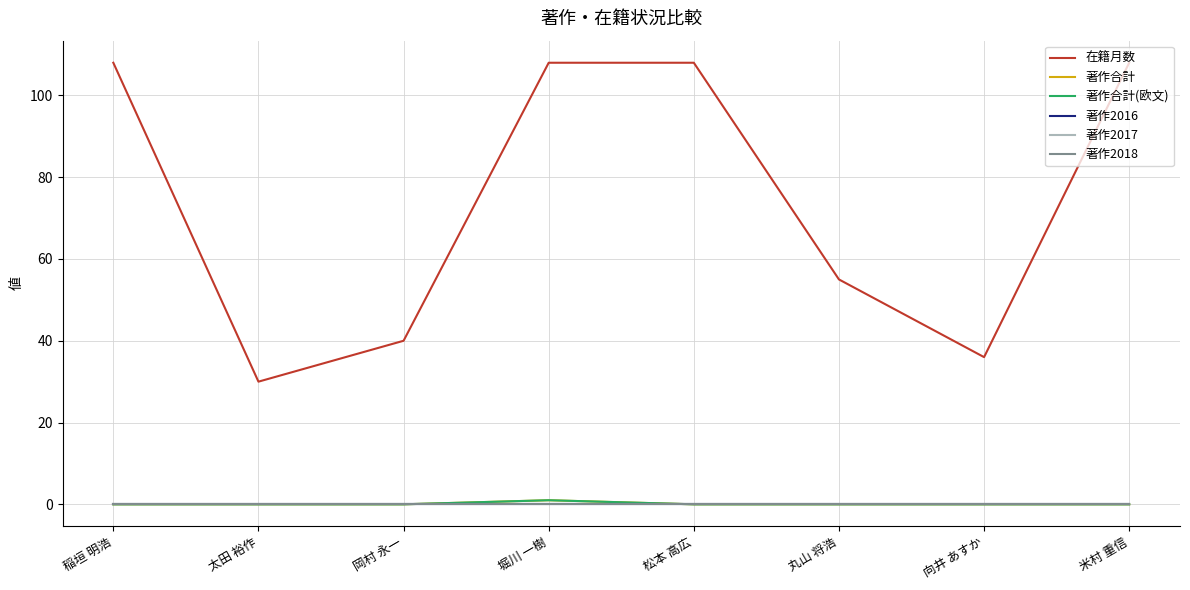

Is the value of 著作2018 at 松本 高広 greater than the value of 著作2017 at 向井 あすか?

No